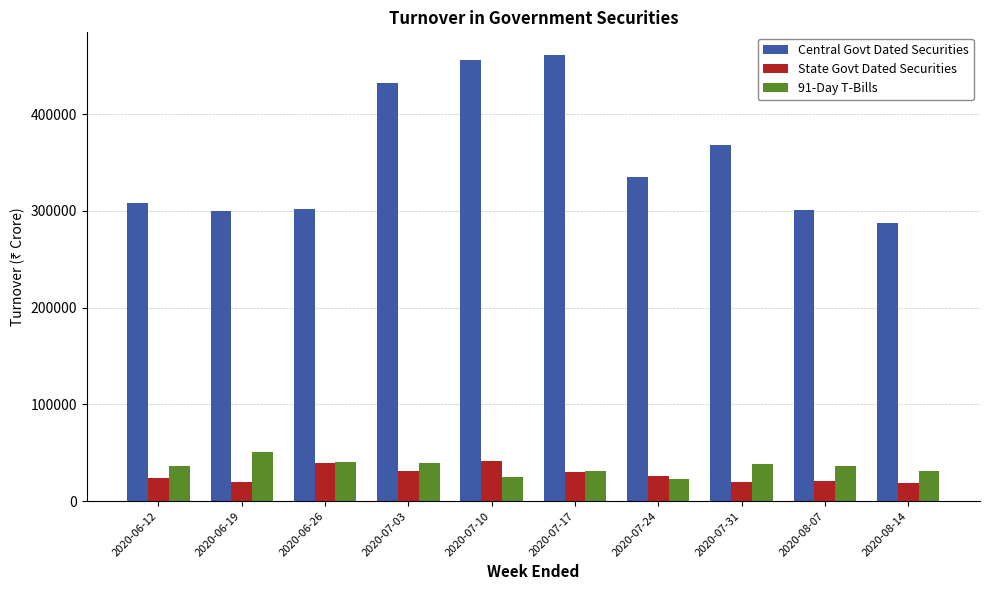

Between 2020-06-19 and 2020-08-07, which series saw the biggest shift?

91-Day T-Bills